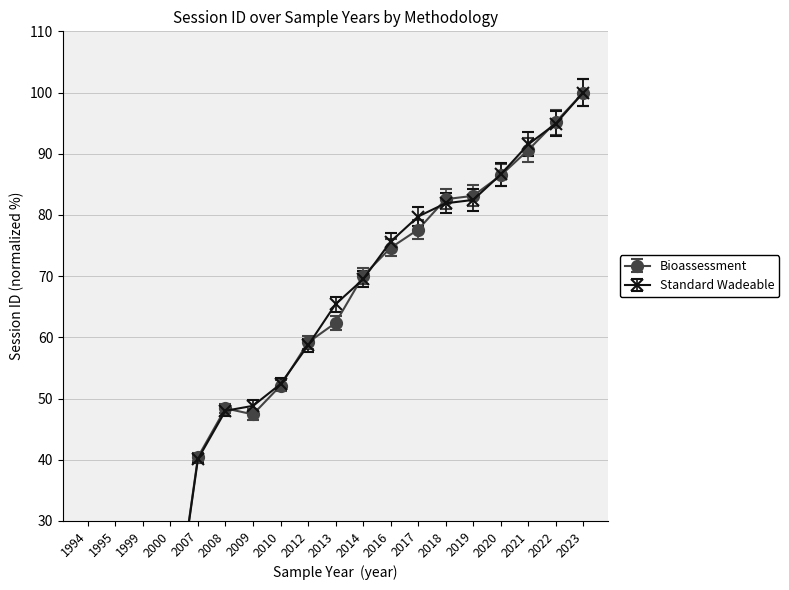

What is the difference between the maximum and second lowest values in the Standard Wadeable series?

98.1